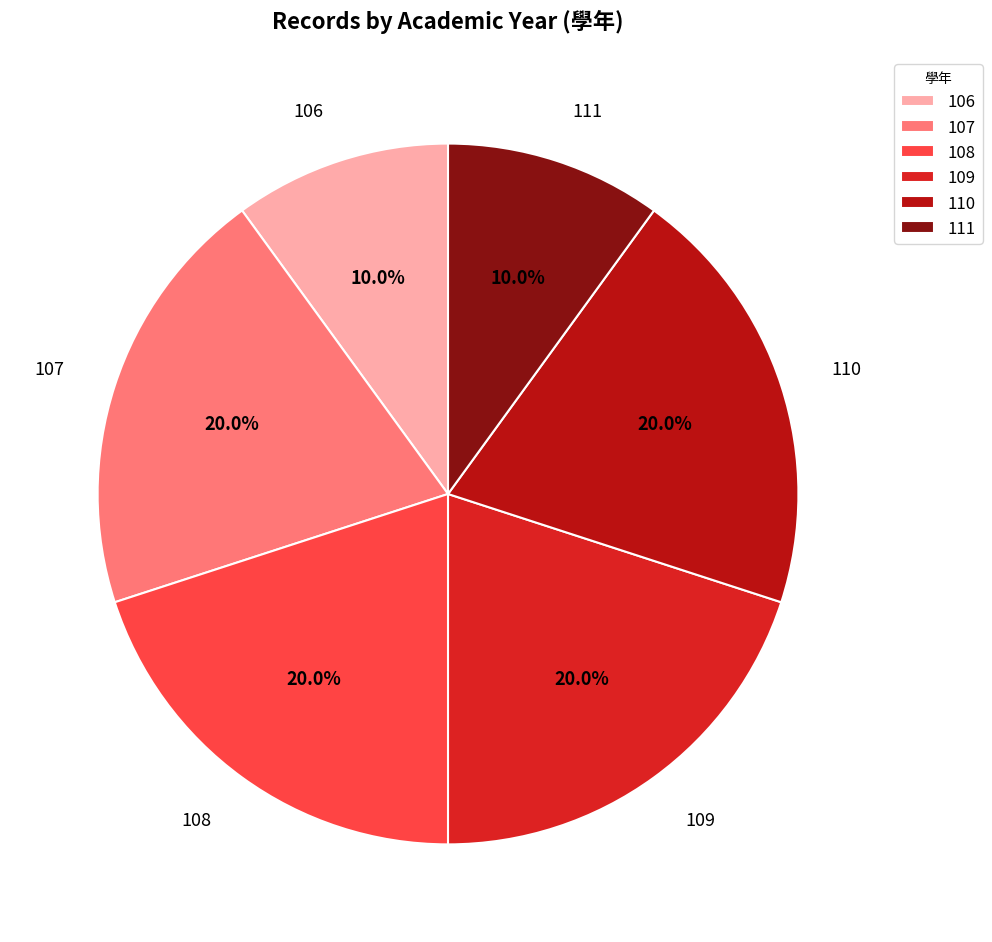

What portion of the pie excludes 108?

80.0%